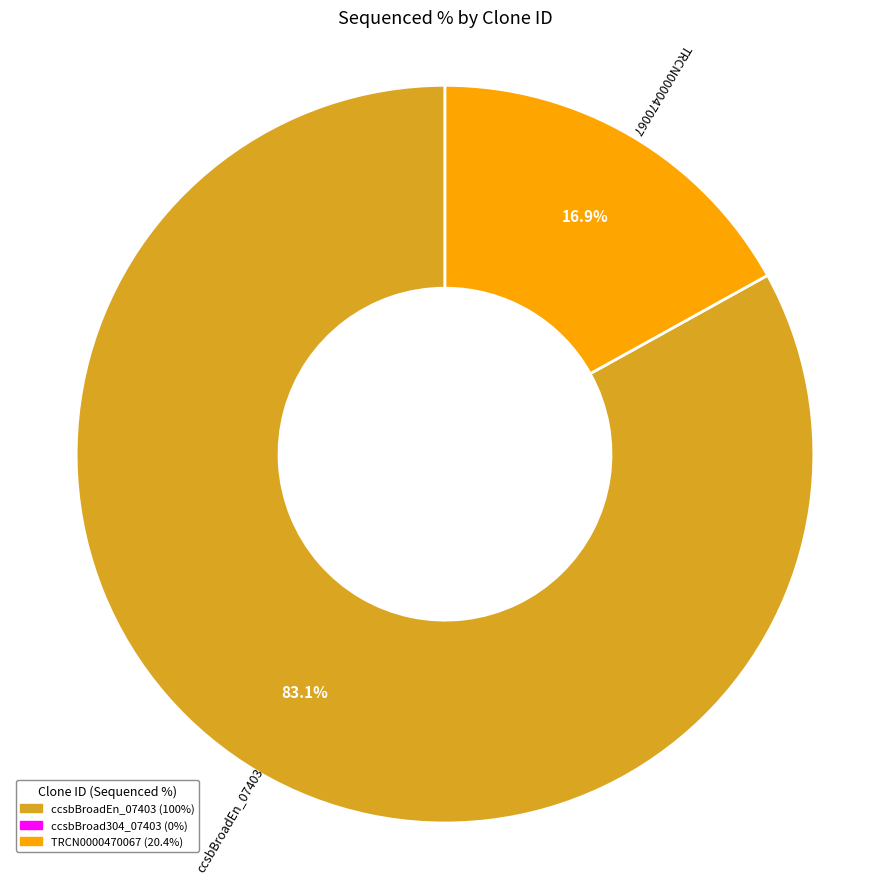

Is there any slice that represents more than half of the pie?

Yes